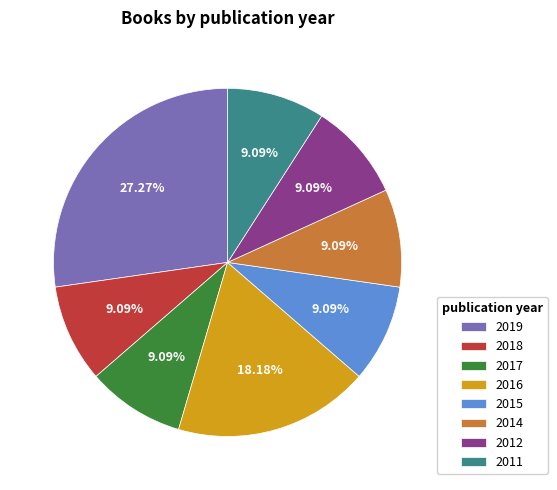

Approximately how many times larger is the value at 2019 compared to 2011?

3.0